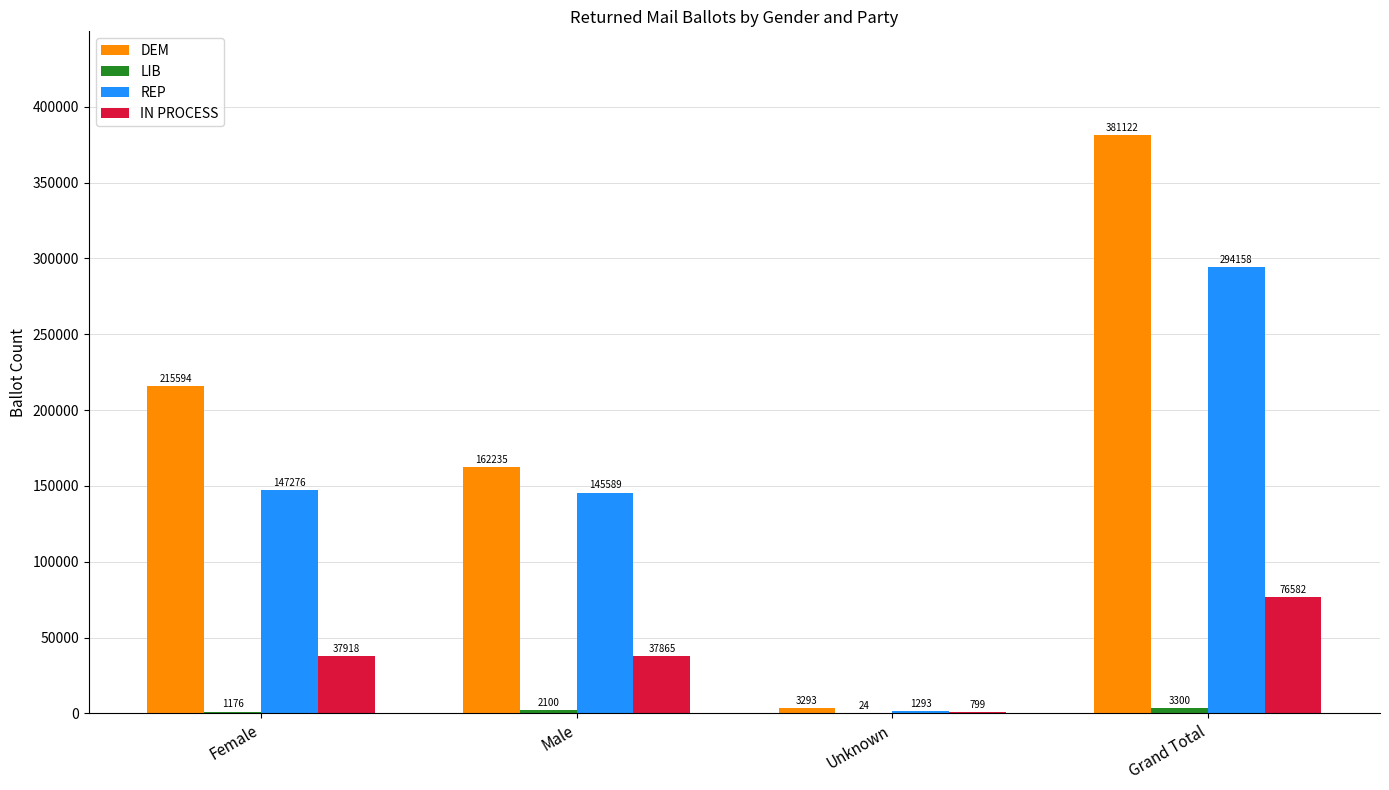

How many data points does each series have?

4